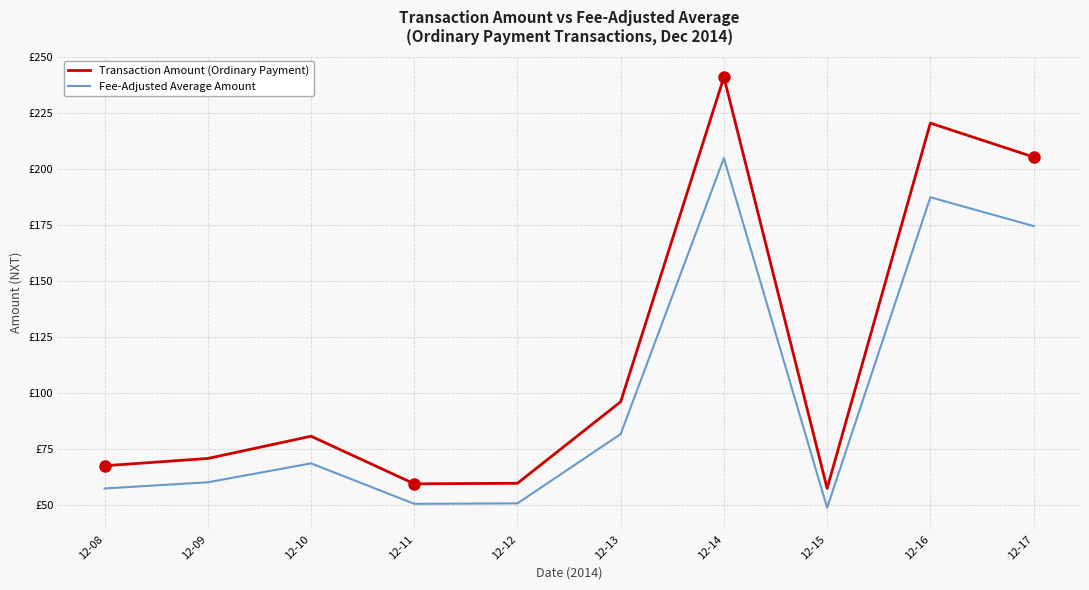

At which label does Fee-Adjusted Average Amount first exceed 68?

12-10